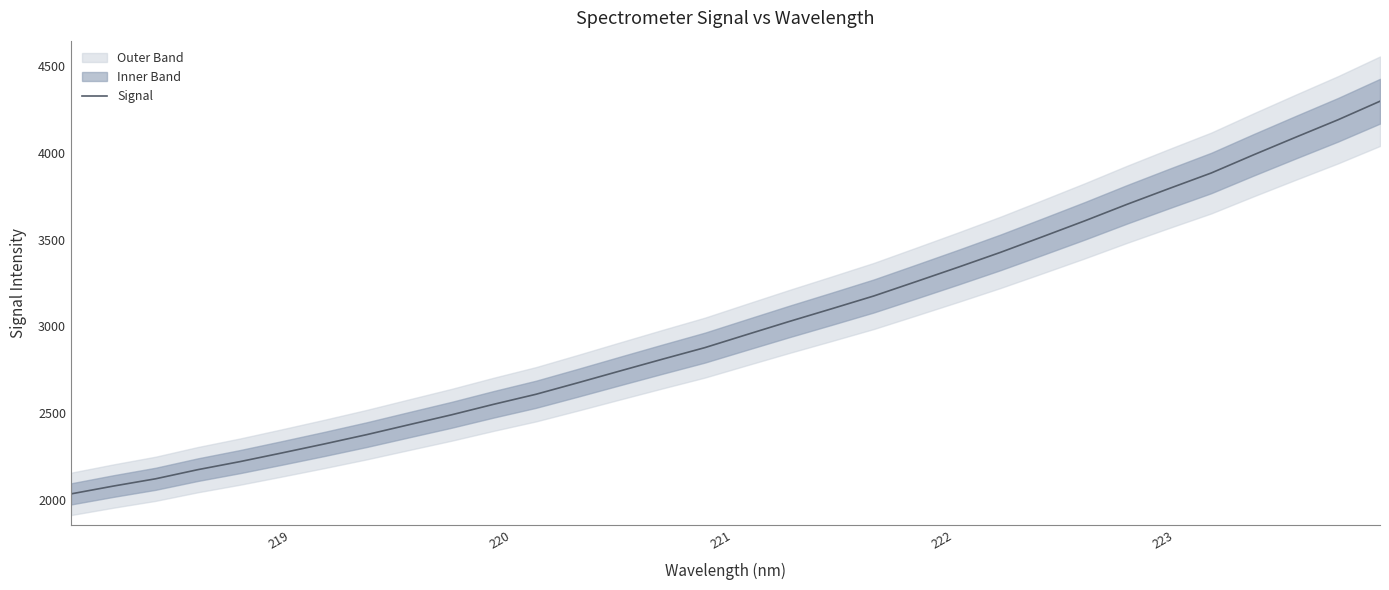

What is the lowest value of the Signal series?

2034.6